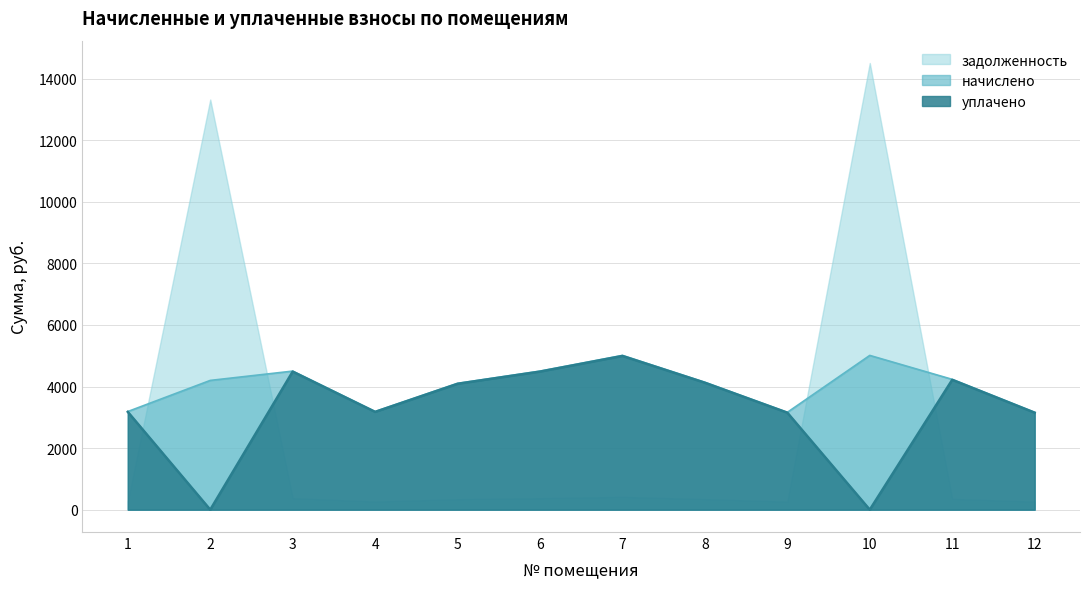

Between which two adjacent categories do задолженность and уплачено first intersect?

1 and 2